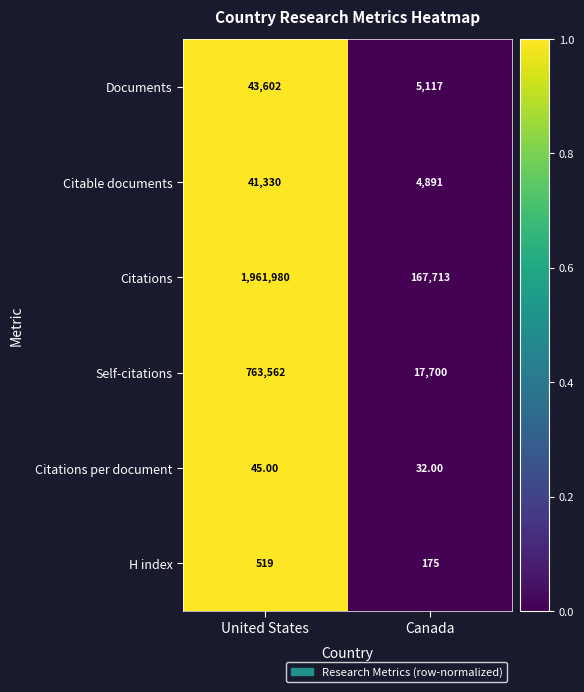

Rank the series by their maximum value, from highest to lowest.

Citations, Self-citations, Documents, Citable documents, H index, Citations per document